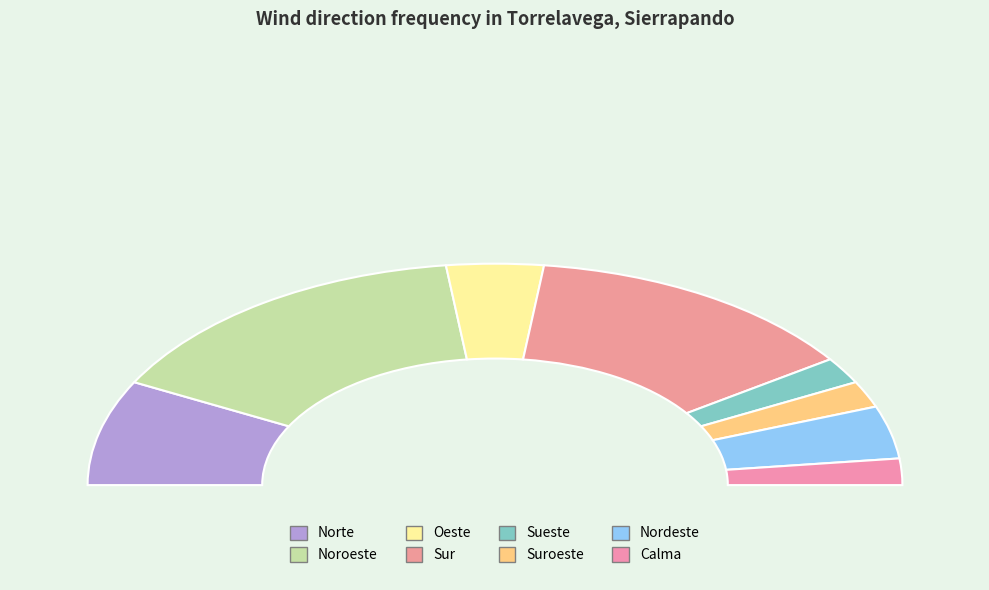

Approximately how many times larger is the value at Nordeste compared to Noroeste?

0.2